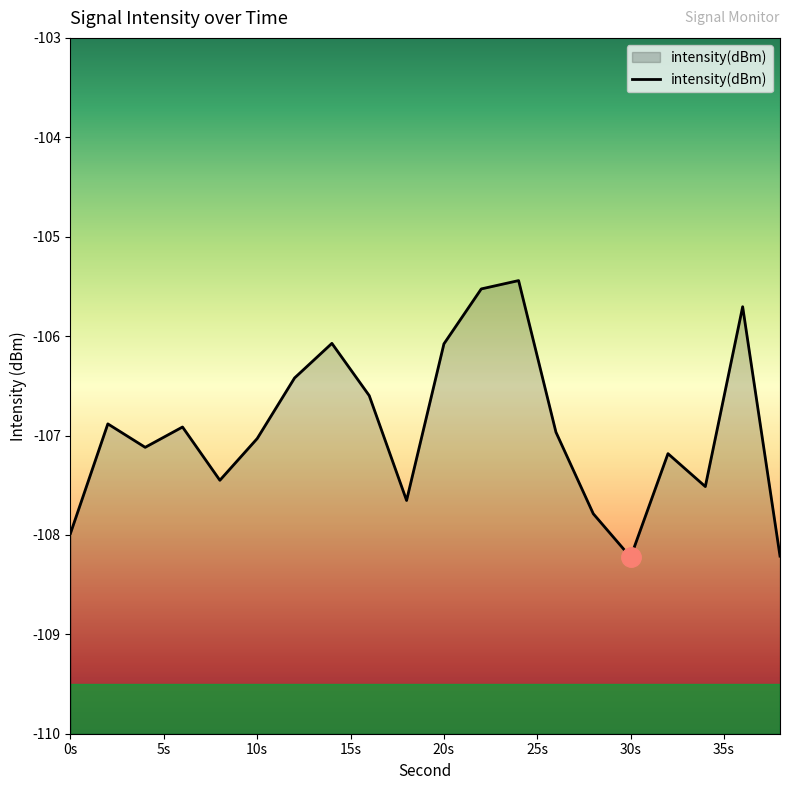

What is the difference between the maximum and second lowest values?

2.8